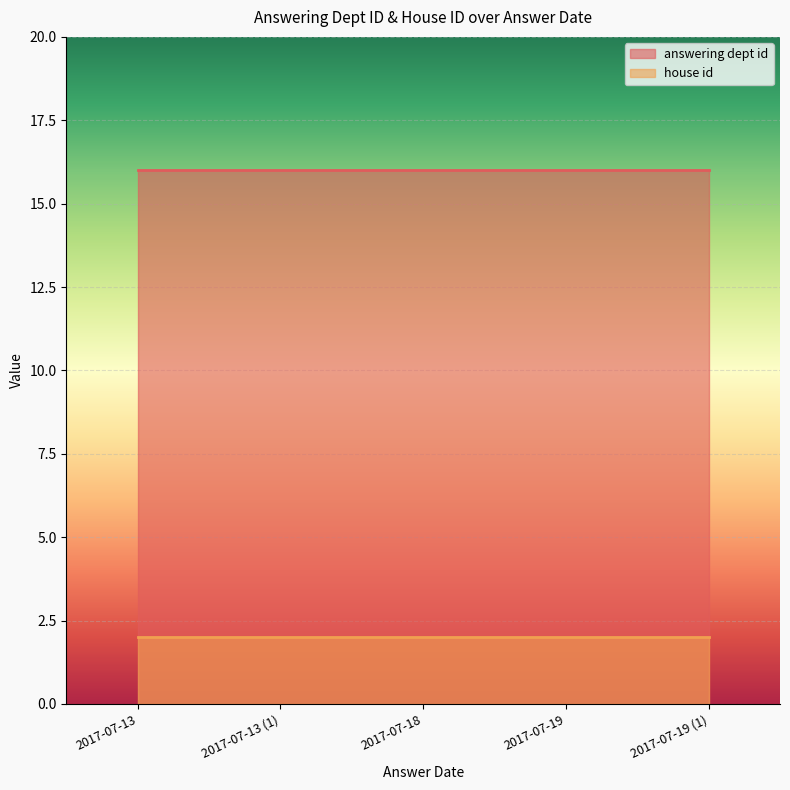

At which category does the chart reach its minimum across all series?

2017-07-13